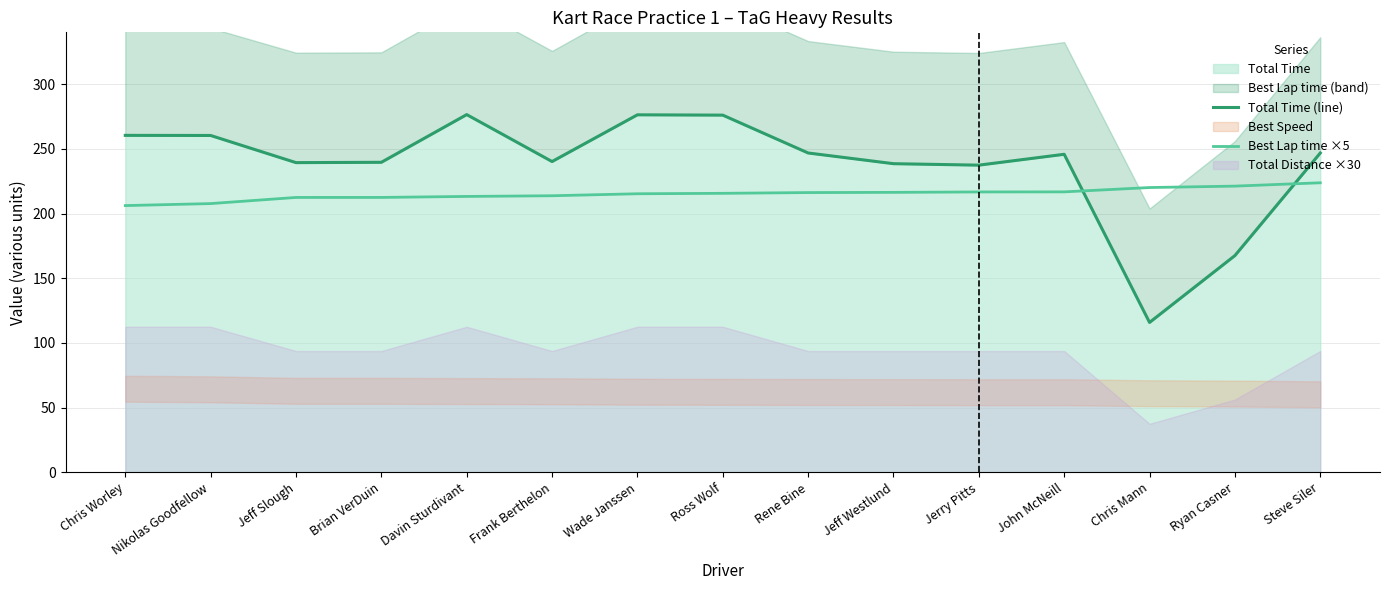

Is it true that Total Time (line) equals 260.4 at Chris Worley?

True